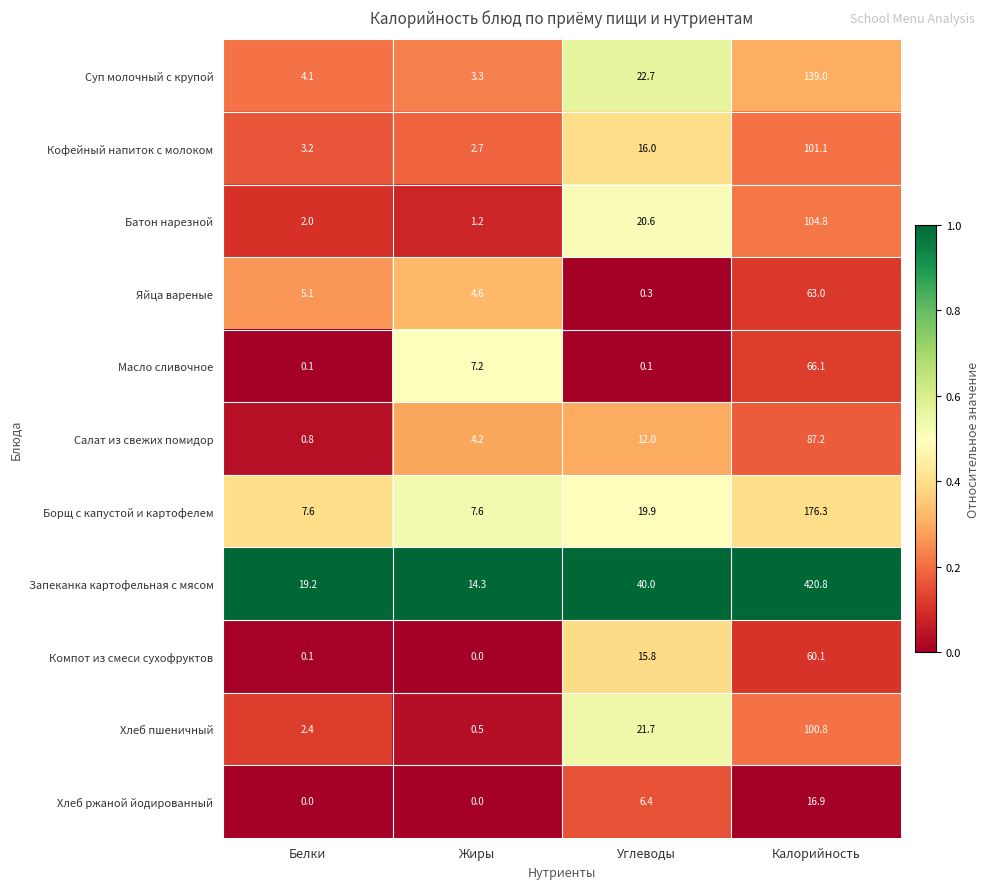

Between Белки and Жиры, which series saw the biggest shift?

Масло сливочное